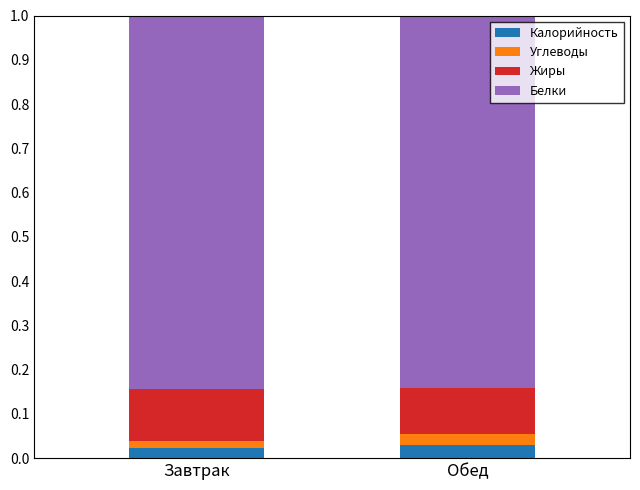

What is the total value across all series at Обед?

1.0